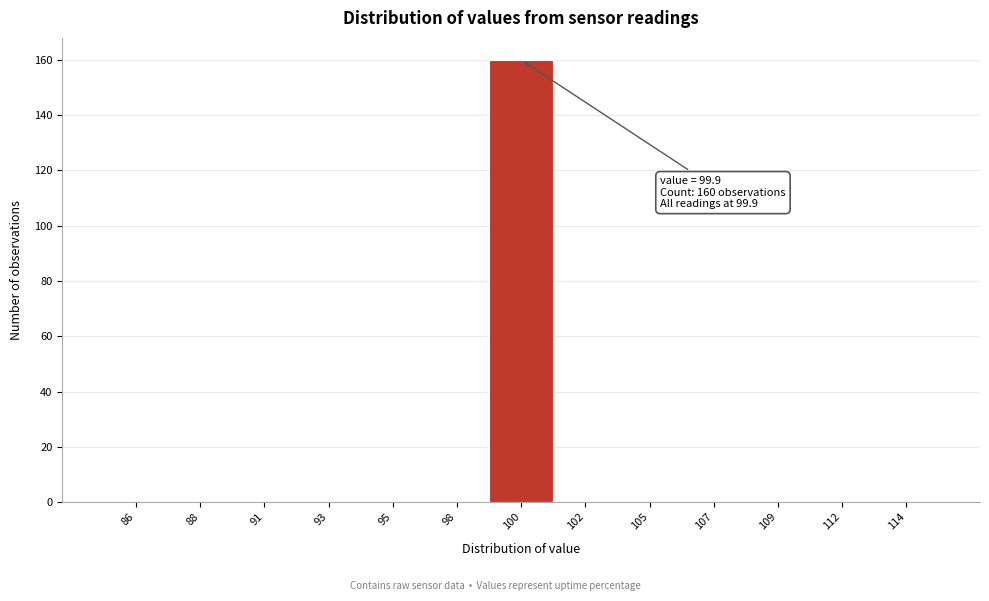

Reading right to left, what are all the values shown in this chart?

114=0	112=0	109=0	107=0	105=0	102=0	100=160	98=0	95=0	93=0	91=0	88=0	86=0